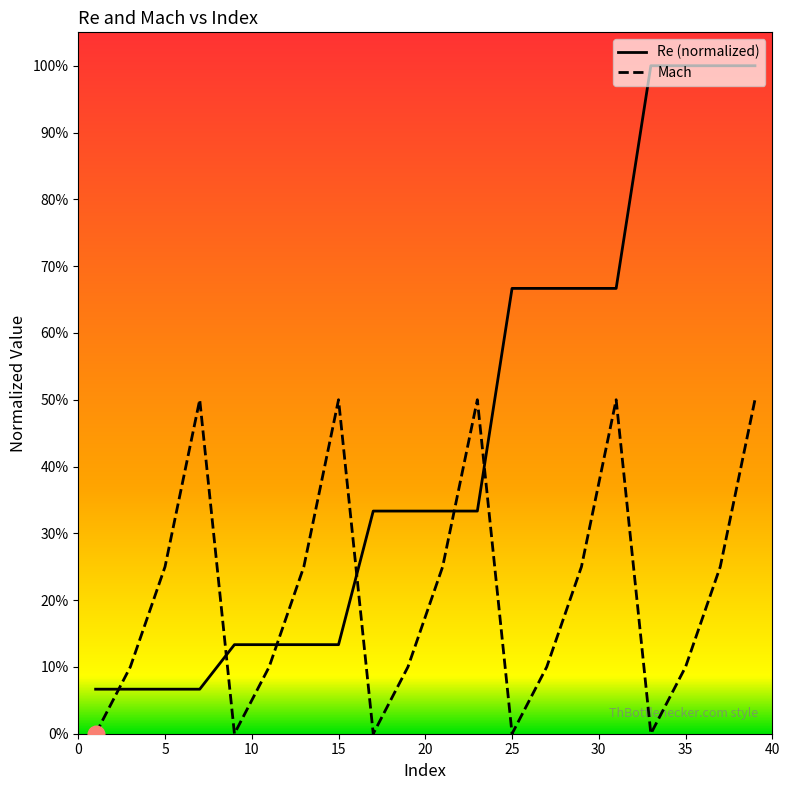

Reading right to left, transcribe all the data shown in this chart.

Re (normalized): 1.0	1.0	1.0	1.0	0.7	0.7	0.7	0.7	0.3	0.3	0.3	0.3	0.1	0.1	0.1	0.1	0.1	0.1	0.1	0.1
Mach: 0.5	0.2	0.1	0.0	0.5	0.2	0.1	0.0	0.5	0.2	0.1	0.0	0.5	0.2	0.1	0.0	0.5	0.2	0.1	0.0